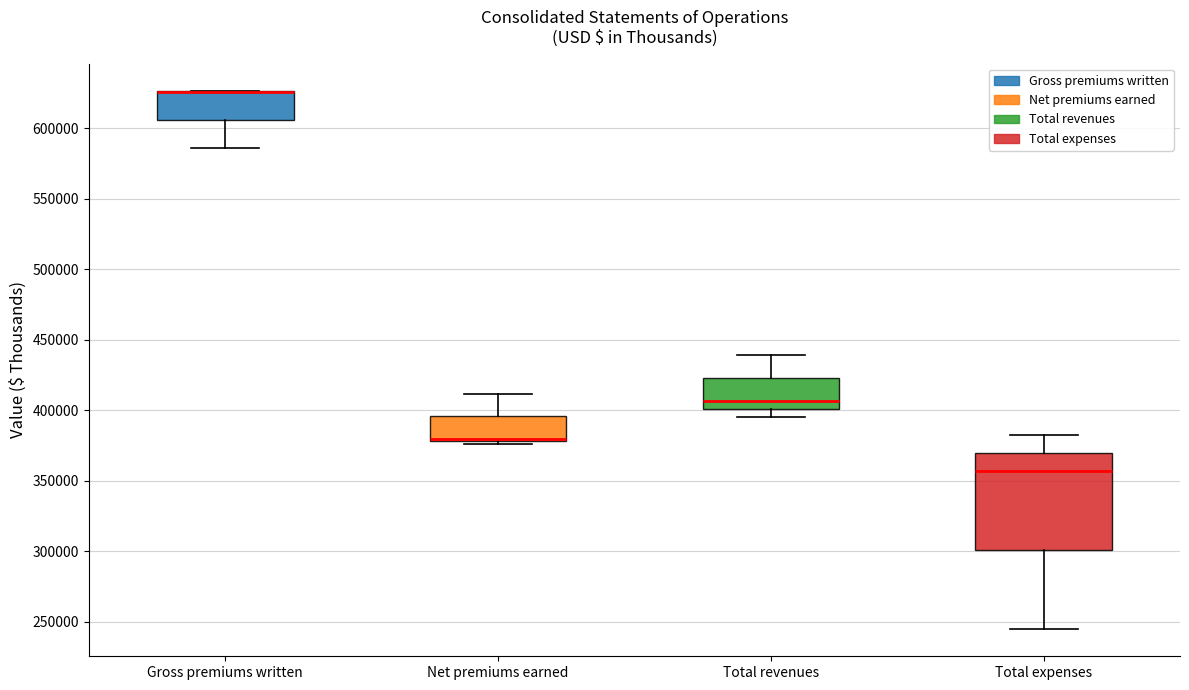

Where does the median line of the box for Total expenses sit on the y-axis? The values are not printed on the chart, so give them approximately, as read against the axis.

355000